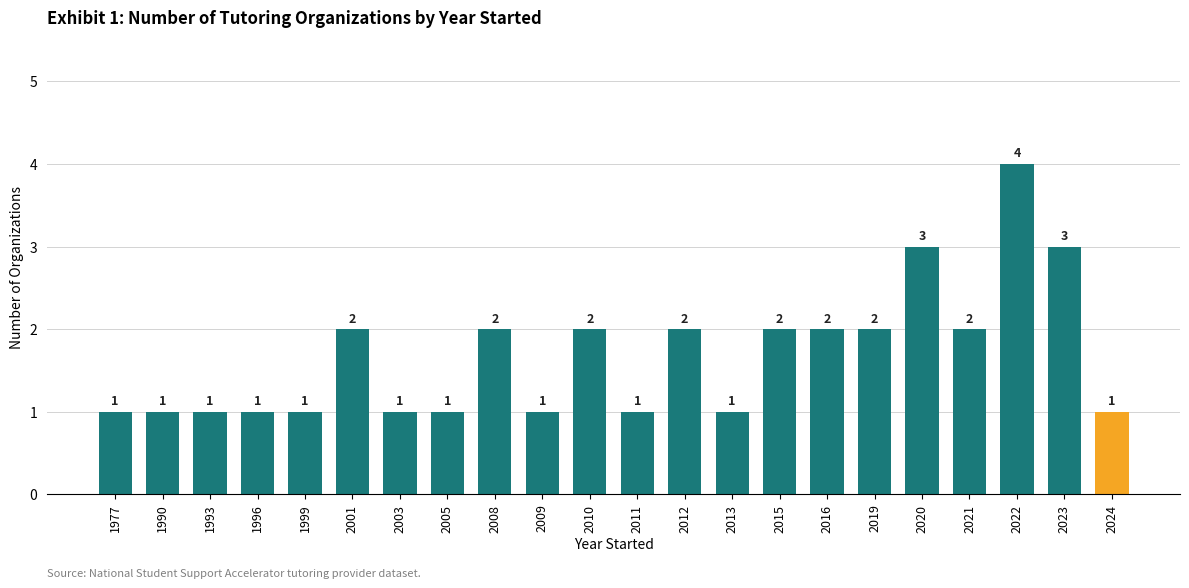

Read the value at 2005.

1